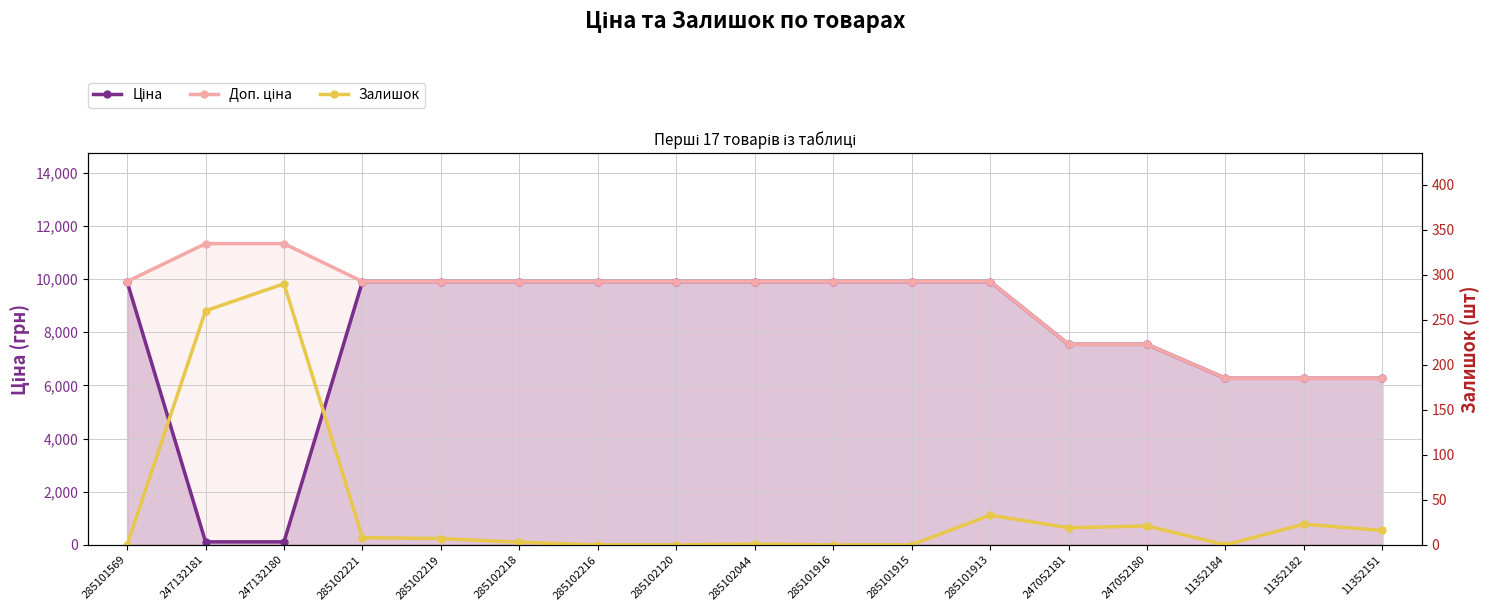

How many data points does each series have?

17